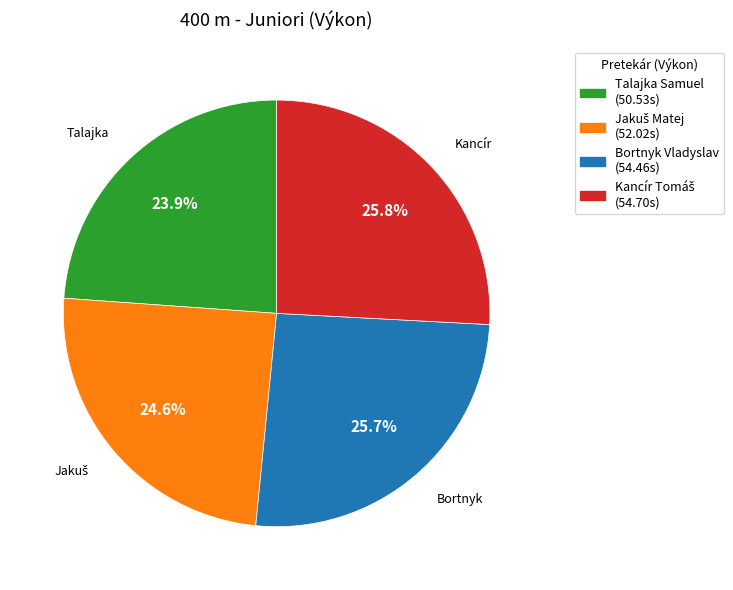

Does any single category account for the majority?

No